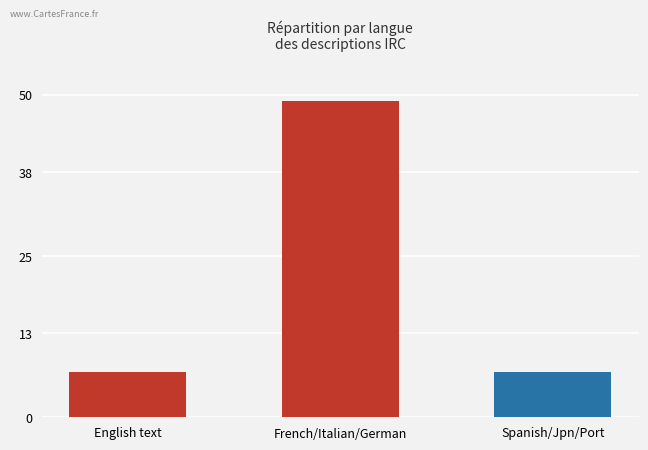

What value does the data have at English text, to the nearest 10?

10